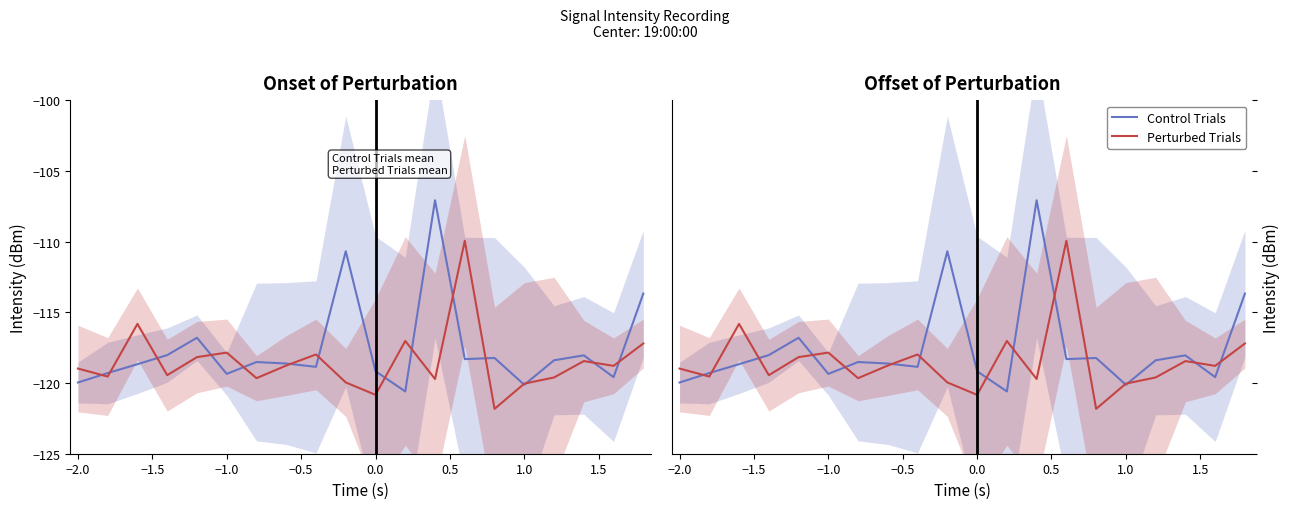

True or false: Perturbed Trials has more than 0 points higher than both neighbors.

True